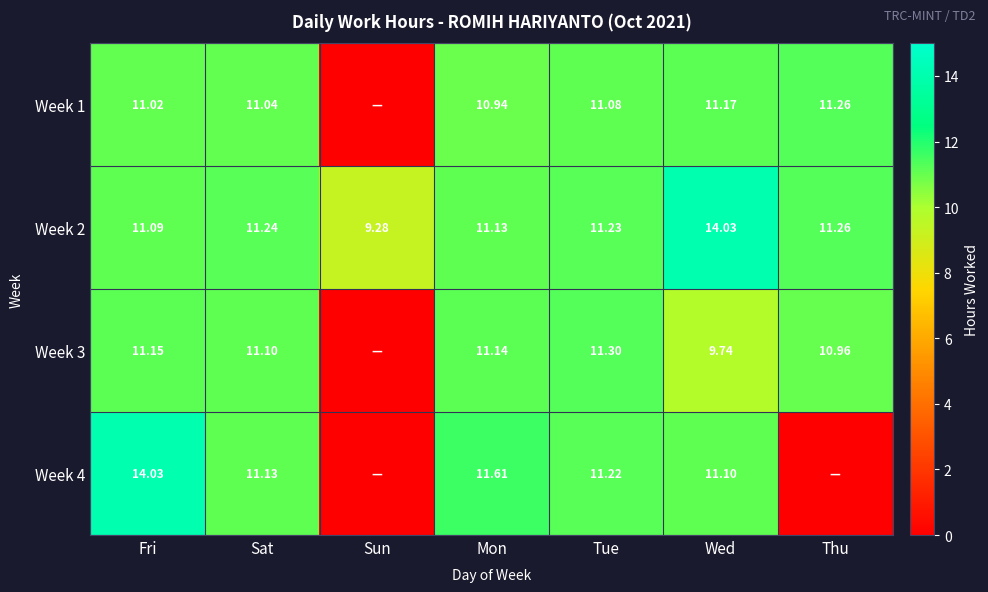

Is the value of Week 3 at Fri greater than the value of Week 1 at Thu?

No